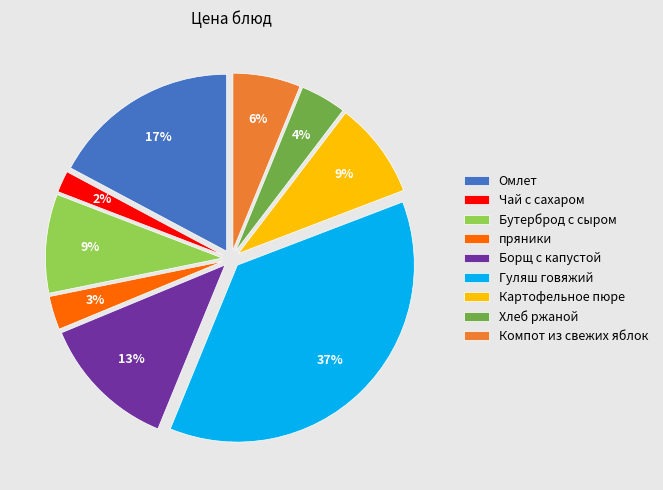

To the nearest percent, what is the difference between the largest and smallest slice percentages?

35%